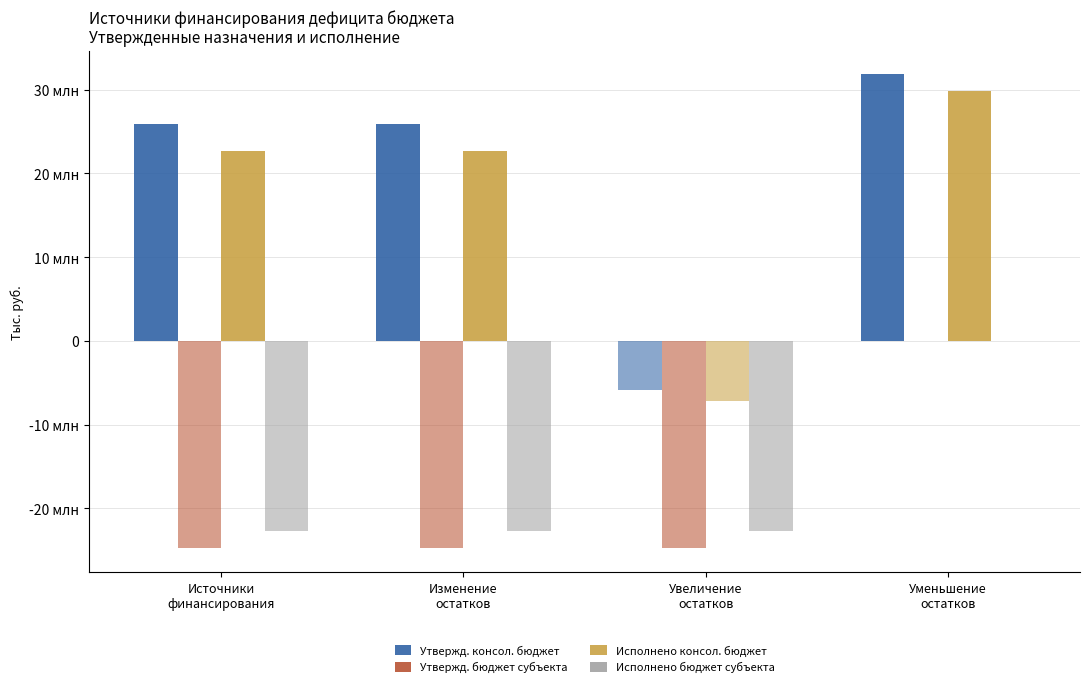

Where does the Утвержд. консол. бюджет series first go above 25952231?

Источники
финансирования